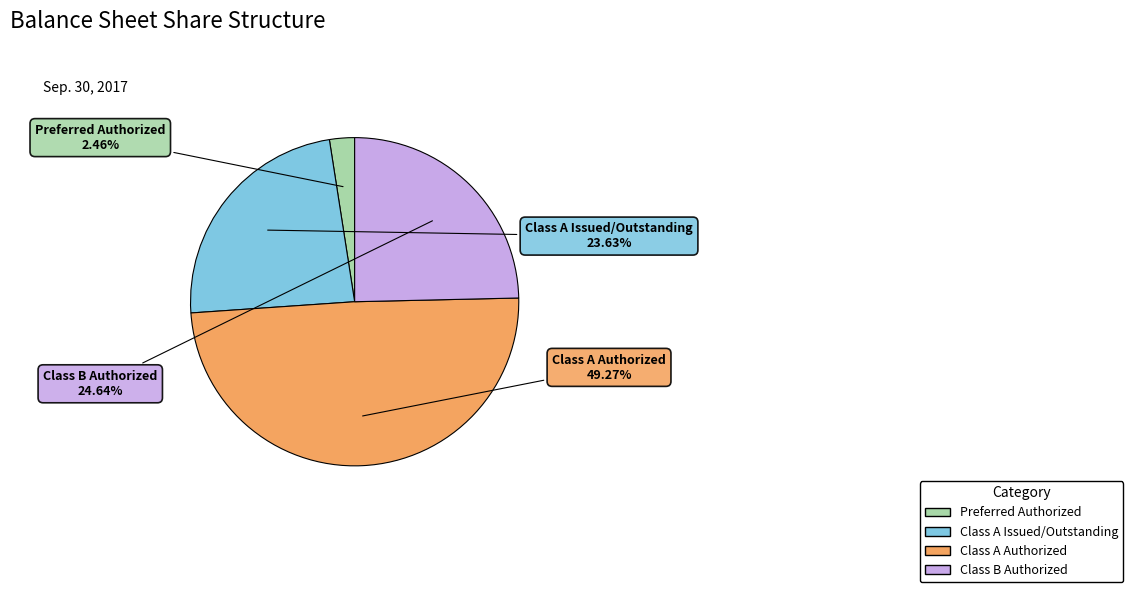

Between Preferred Authorized and Class A Issued/Outstanding, which is larger?

Class A Issued/Outstanding